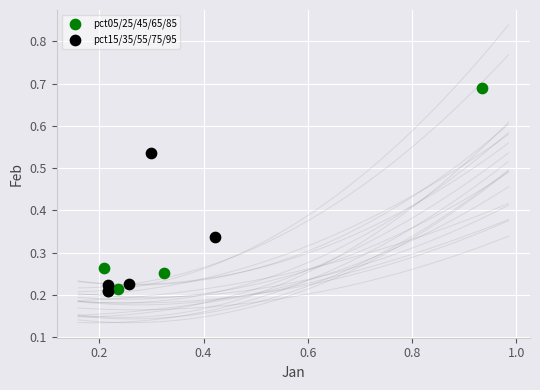

Which series contains the highest Y value?

pct05/25/45/65/85